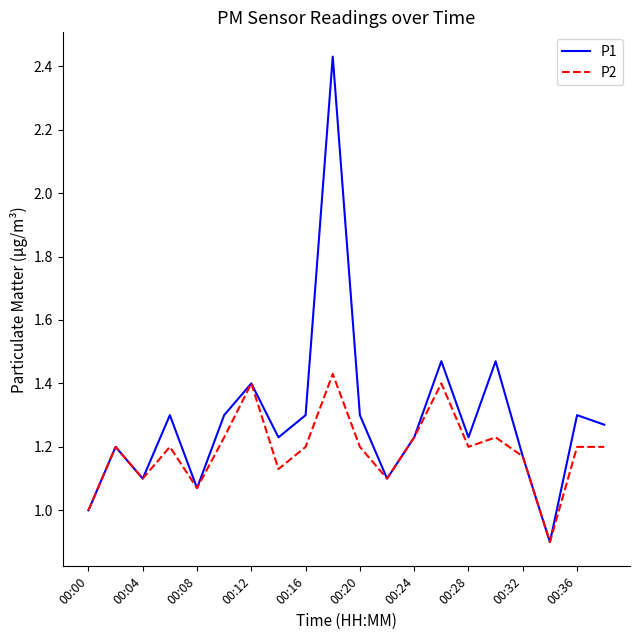

What is the difference between the maximum and second lowest values in the P2 series?

0.4